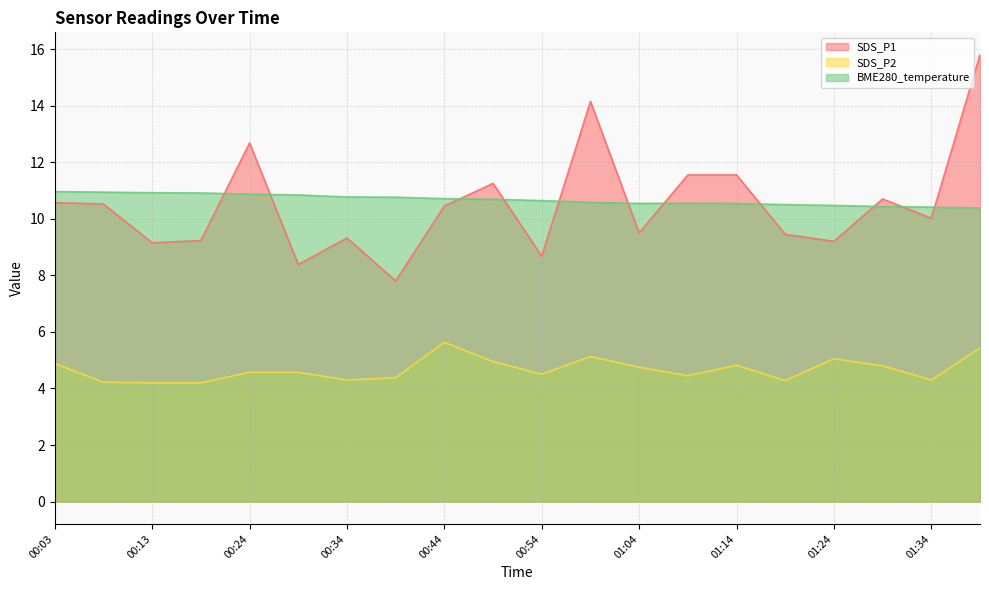

Read the SDS_P1 value at 00:03.

10.6